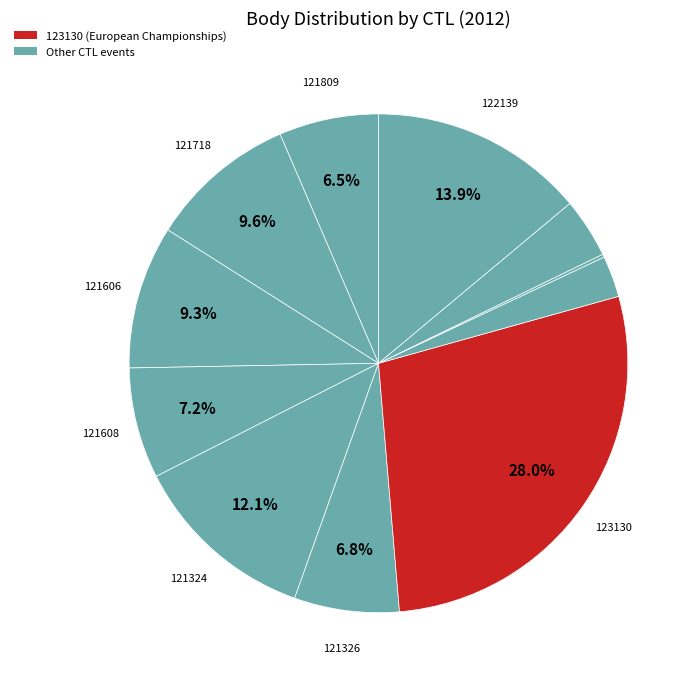

Is there any slice that represents more than half of the pie?

No